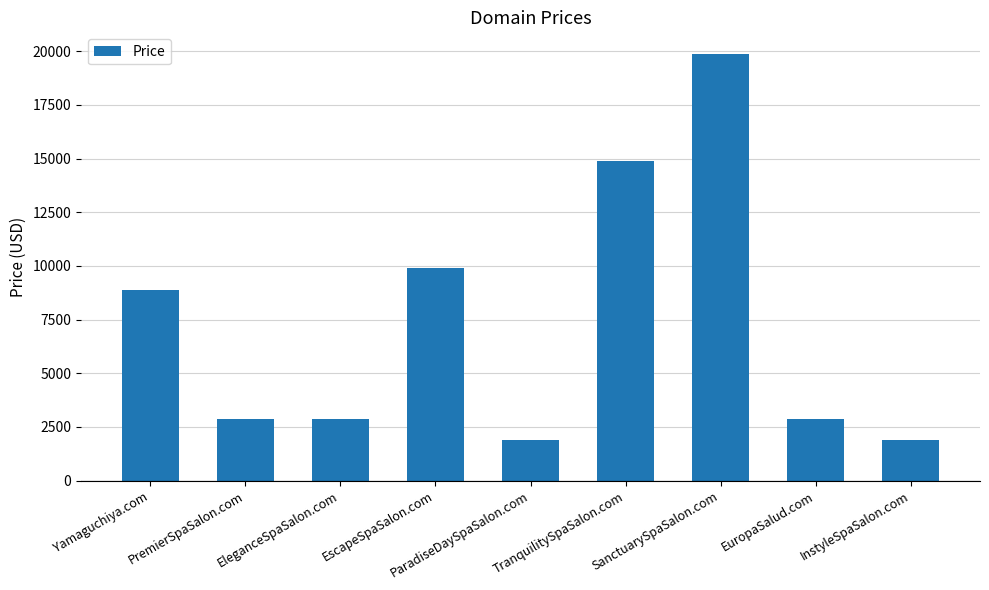

Approximately how many times larger is the value at PremierSpaSalon.com compared to InstyleSpaSalon.com?

1.5